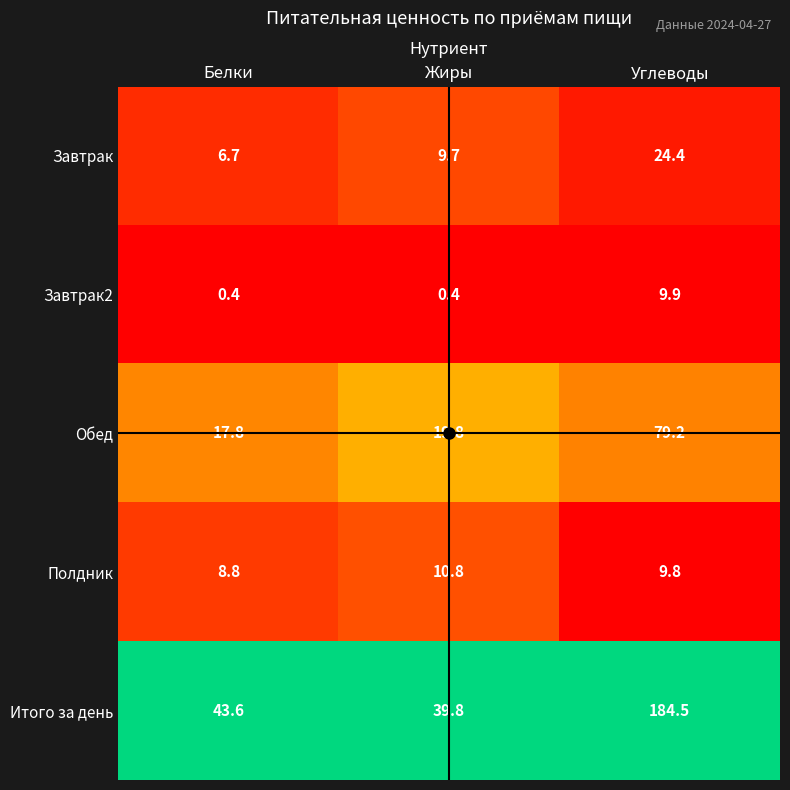

Which series changed the most between Жиры and Углеводы?

Итого за день